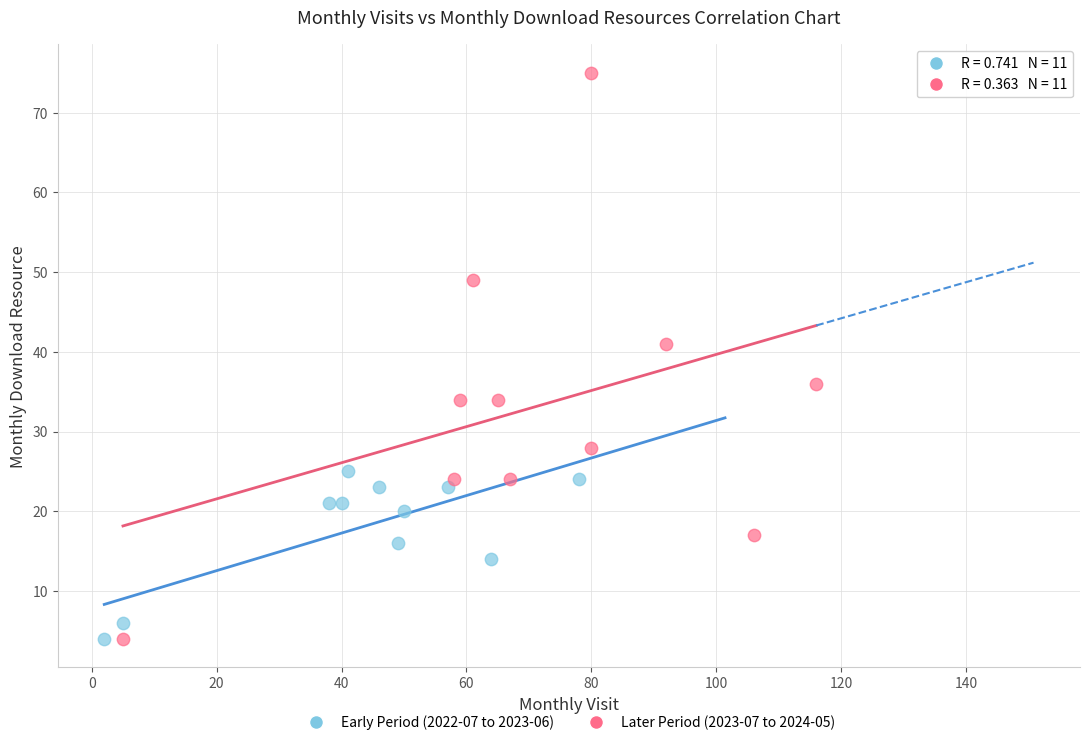

Which series has the widest spread of Y values?

Later Period (2023-07 to 2024-05)